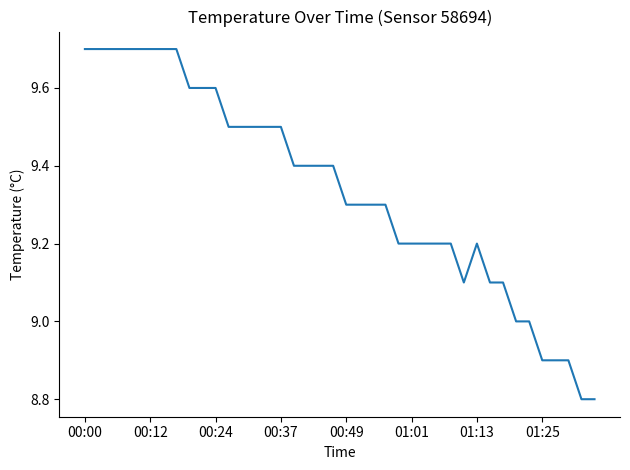

What is the difference between the maximum and minimum values?

0.9